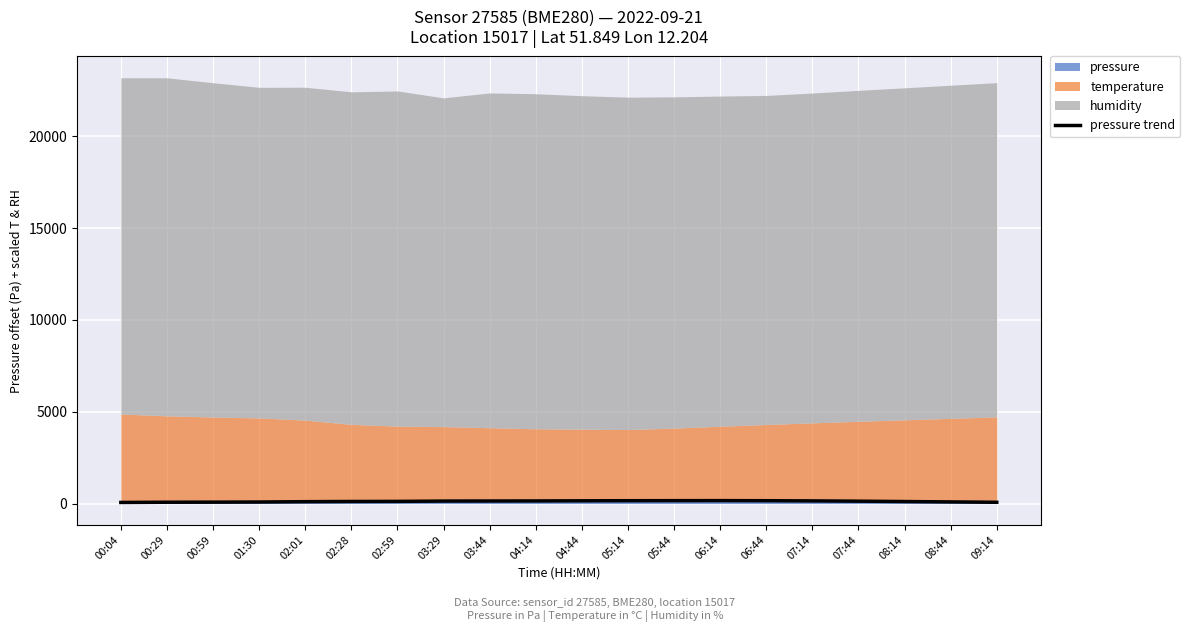

Which has a higher value, 00:29 or 03:44?

03:44